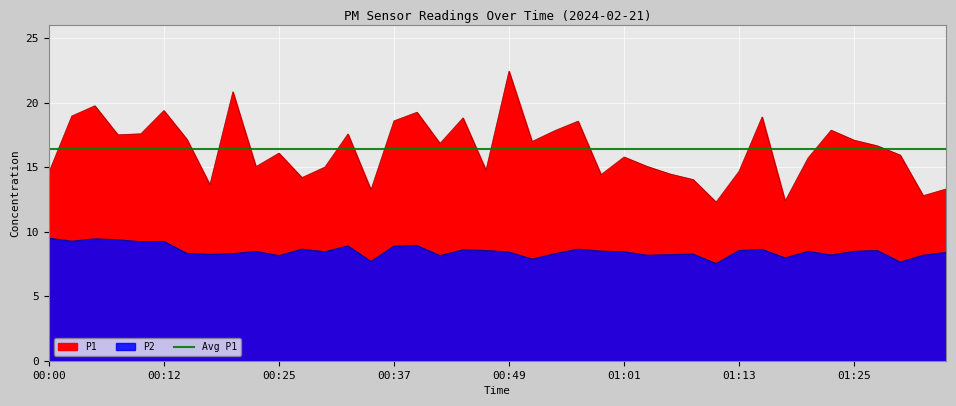

Which series has the widest spread of values?

P1